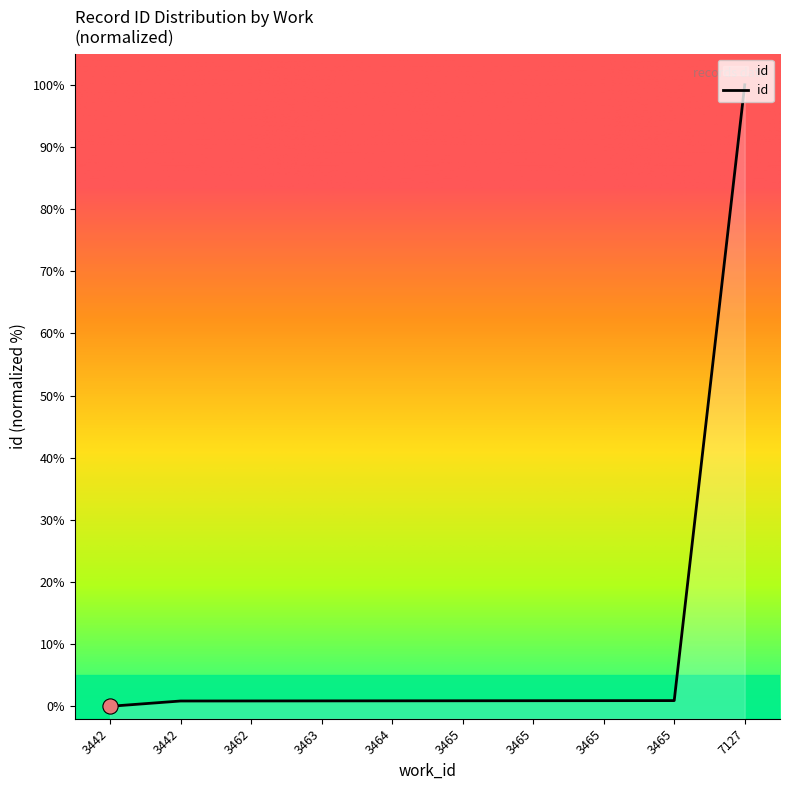

Between 3463 and 3442, which is larger?

3463